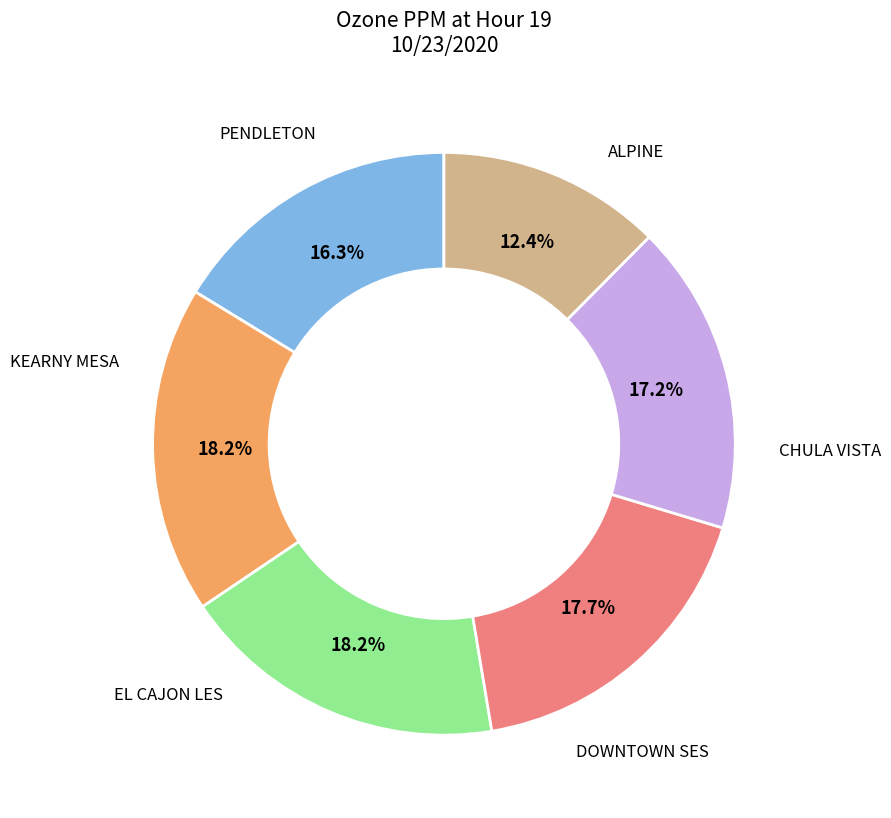

Does any single category account for the majority?

No